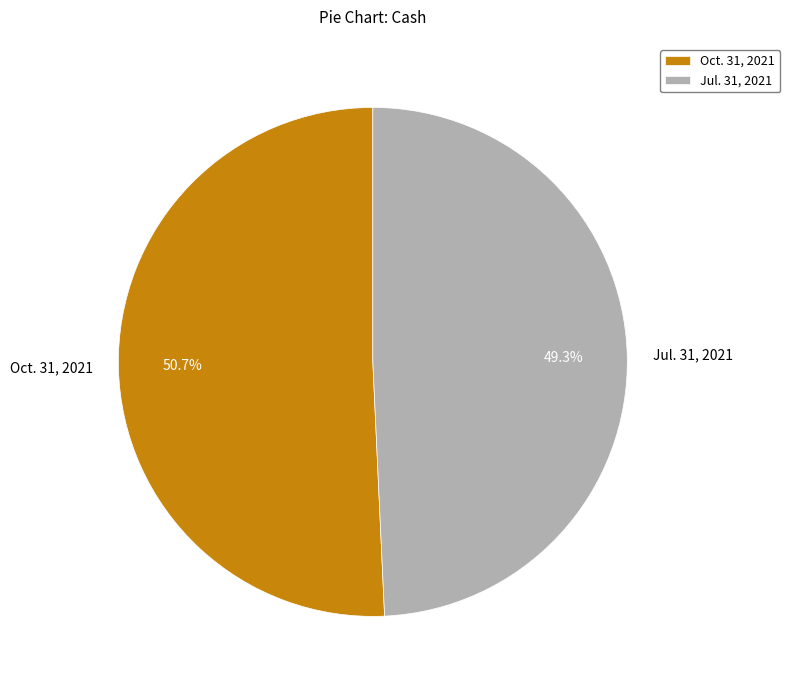

What is the largest slice in the pie chart?

Oct. 31, 2021